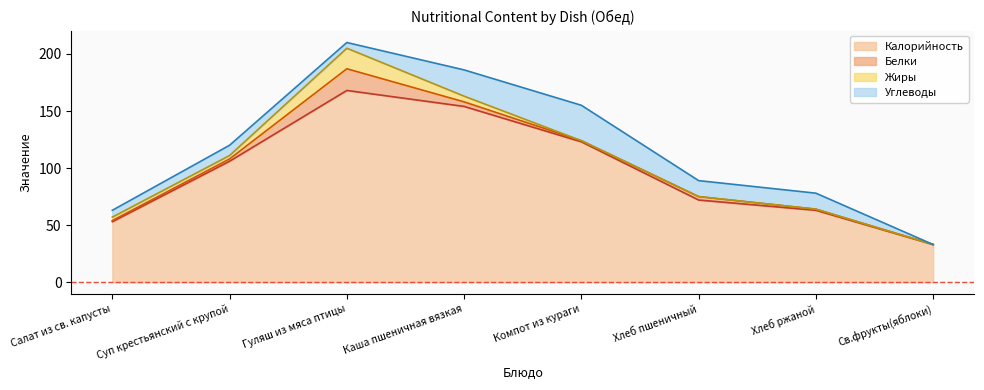

The Углеводы series shows 9 at Суп крестьянский с крупой. True or false?

True